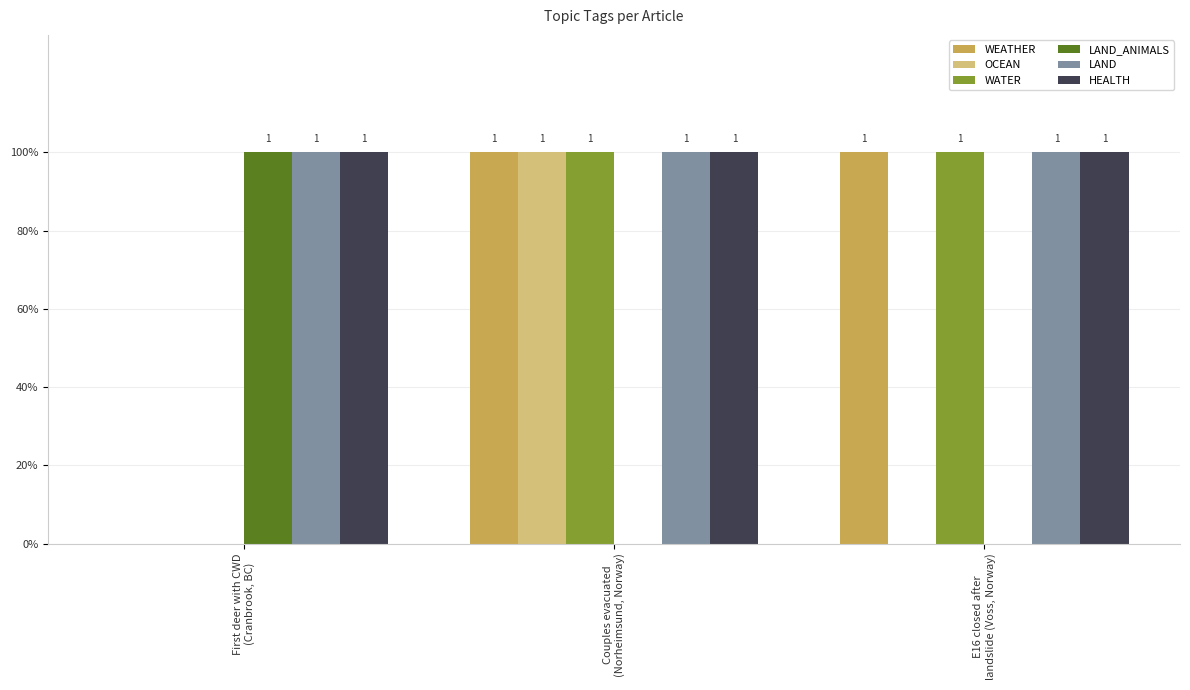

What are all the series names shown in the legend?

WEATHER, OCEAN, WATER, LAND_ANIMALS, LAND, HEALTH